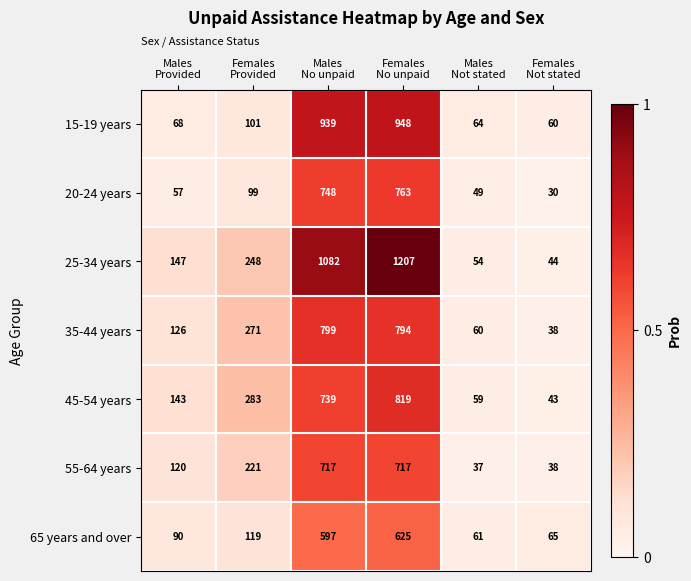

Which series has the largest total across all categories?

25-34 years